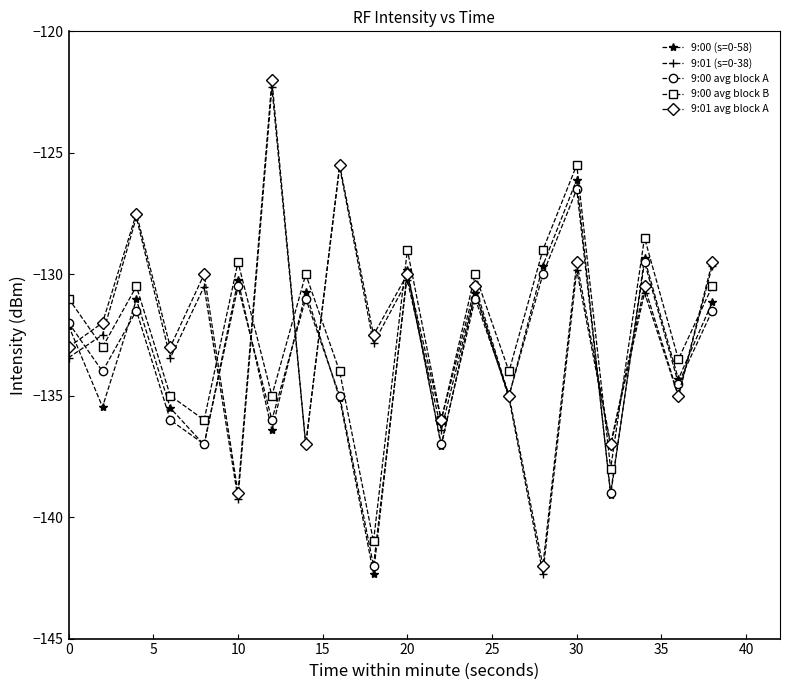

Which series has the widest spread of values?

9:01 (s=0-38)